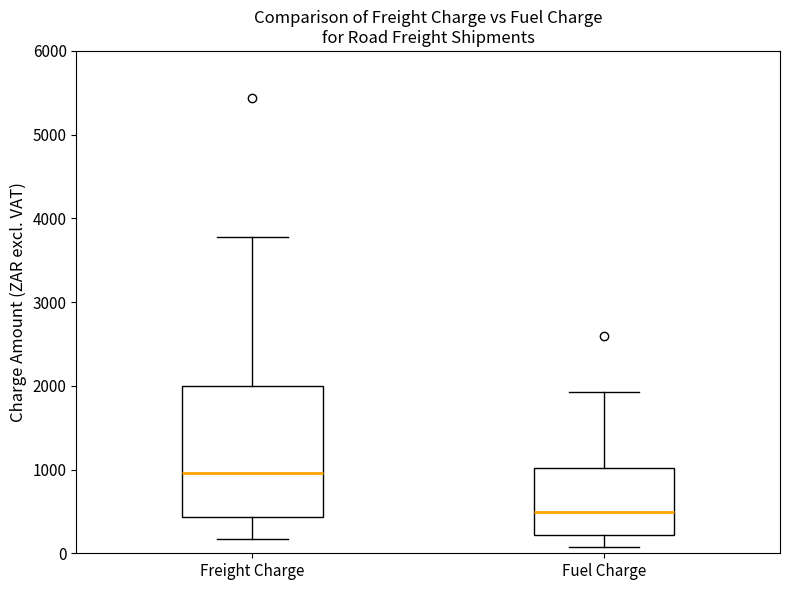

Where is the lower edge of the box for Freight Charge on the y-axis? The values are not printed on the chart, so give them approximately, as read against the axis.

400